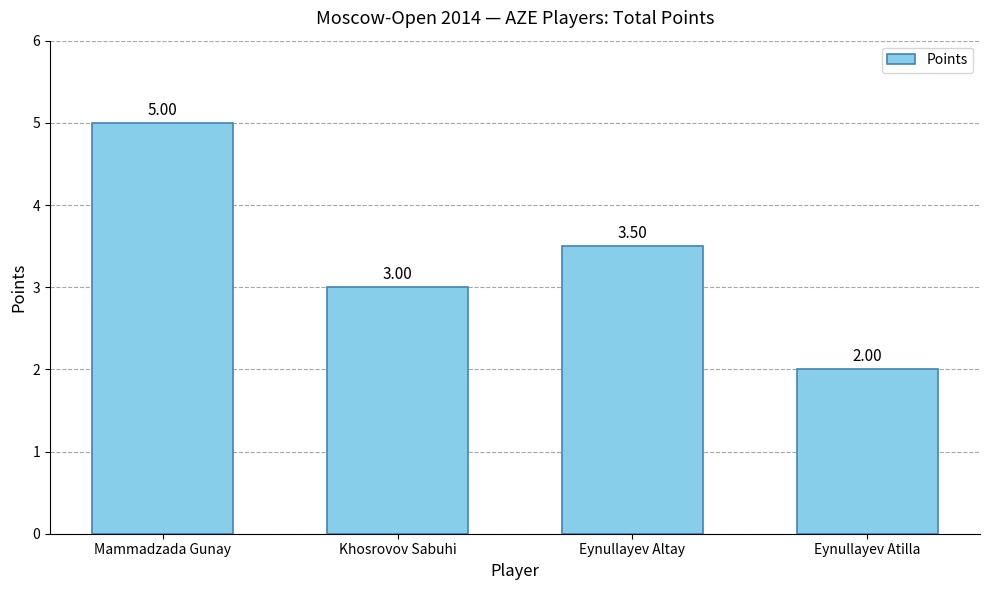

What is the average value?

3.4